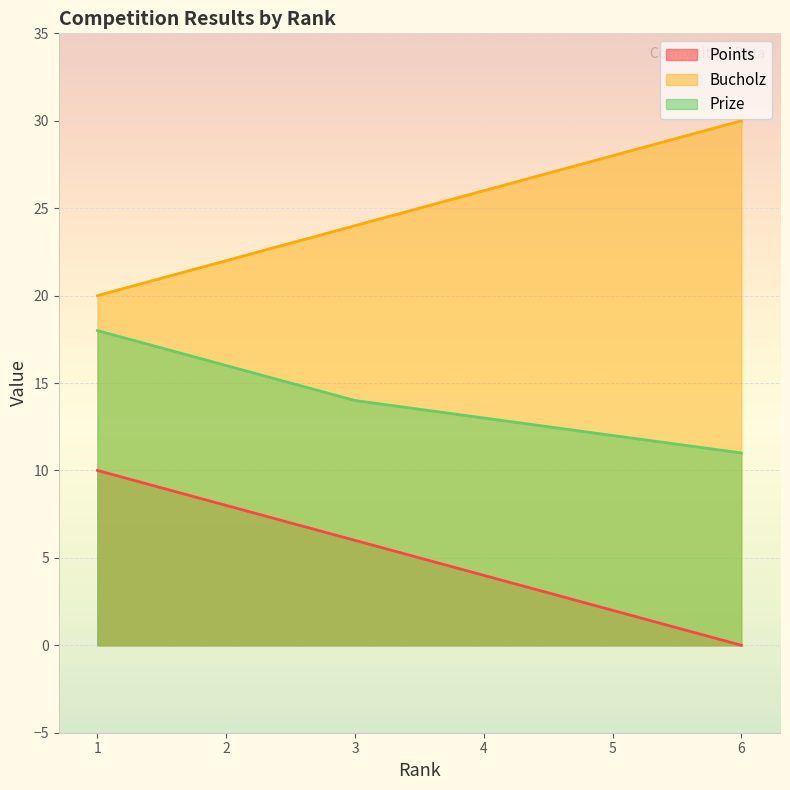

Reading left to right, list all the values displayed in this chart.

Points: 10	8	6	4	2	0
Bucholz: 20	22	24	26	28	30
Prize: 18	16	14	13	12	11